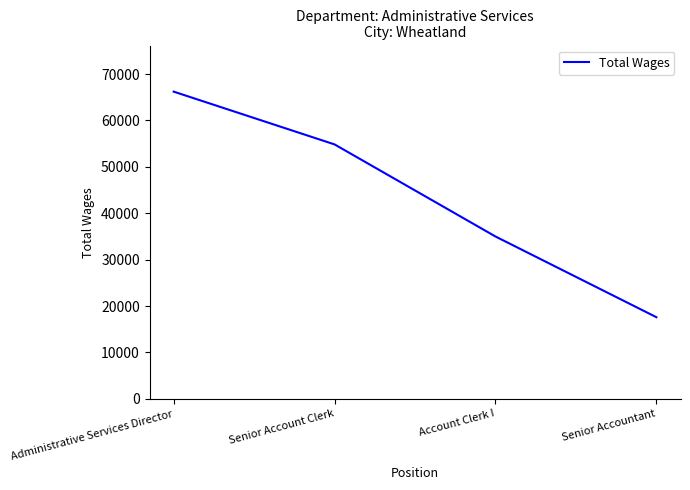

What is the change in value from Administrative Services Director to Senior Account Clerk?

-11374